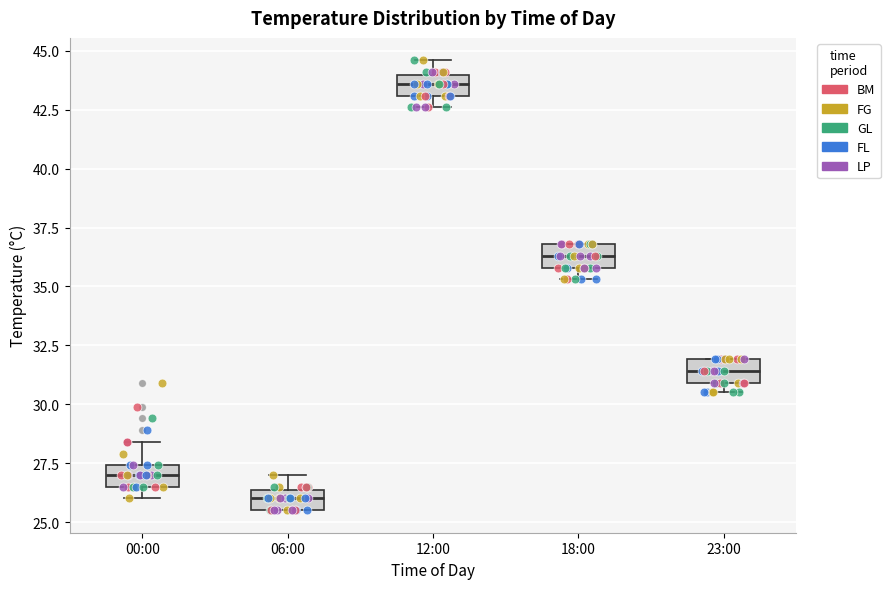

Reading left to right, read every box against the y-axis: the position of its median line, the range the box covers, and the ends of its whiskers. The values are not printed on the chart, so give them approximately, as read against the axis.

00:00: median 27.0, box 26.5 to 27.5, whiskers 26.0 to 28.5
06:00: median 26.0, box 25.5 to 26.5, whiskers 25.5 to 27.0
12:00: median 43.5, box 43.0 to 44.0, whiskers 42.5 to 44.5
18:00: median 36.5, box 36.0 to 37.0, whiskers 35.5 to 37.0
23:00: median 31.5, box 31.0 to 32.0, whiskers 30.5 to 32.0